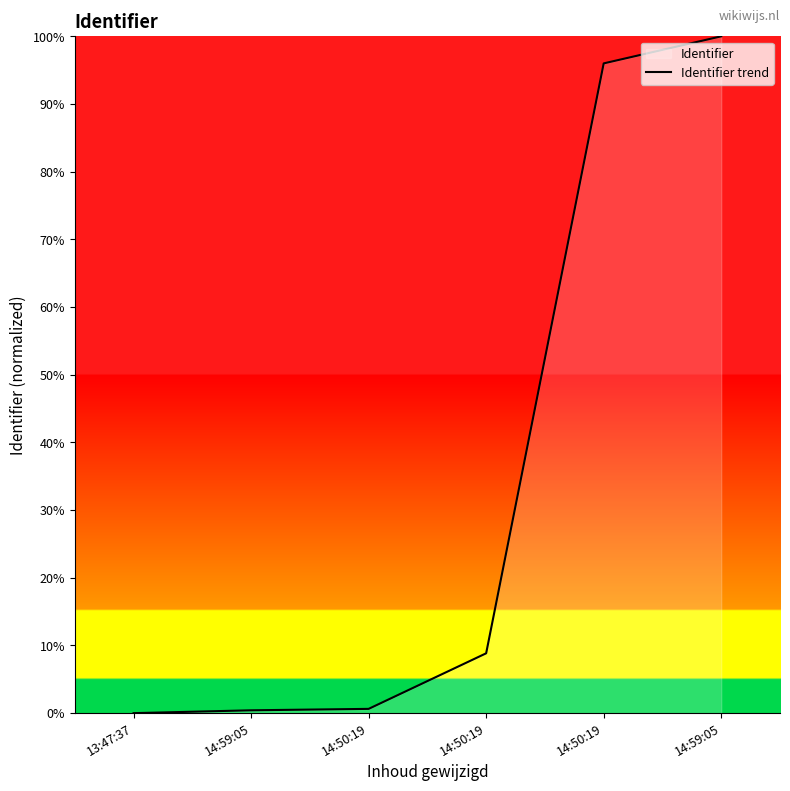

How many data points are above 8?

3